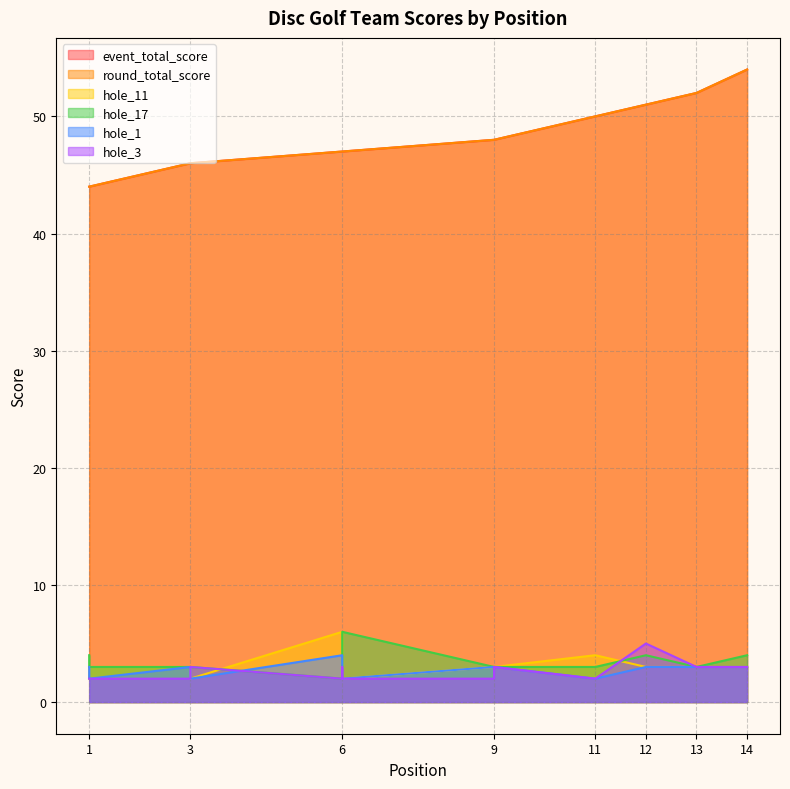

Between 1 and 13, which is larger?

13